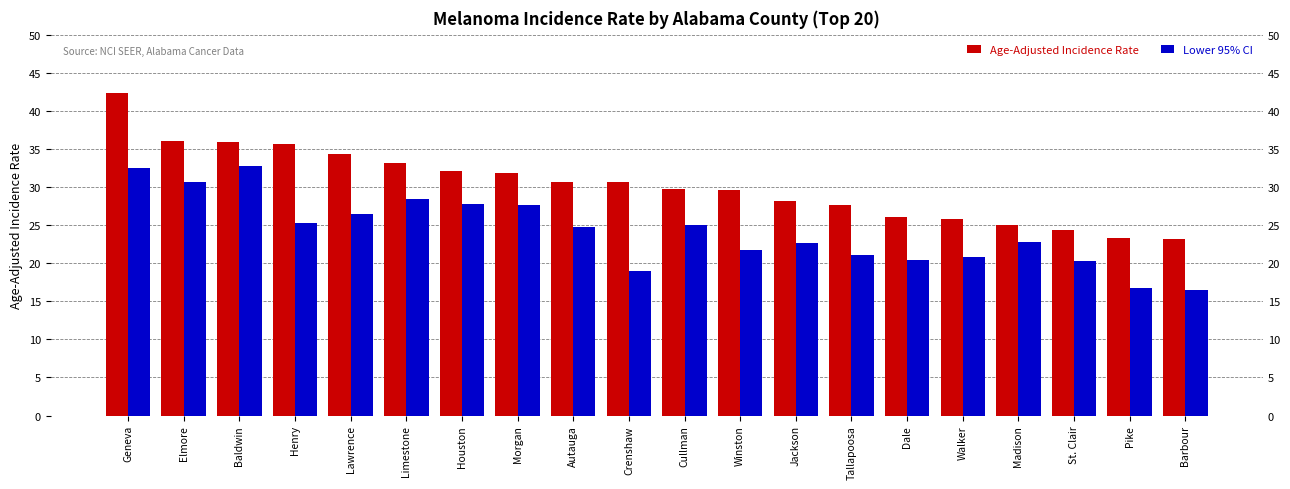

Which series has the largest total across all categories?

Age-Adjusted Incidence Rate